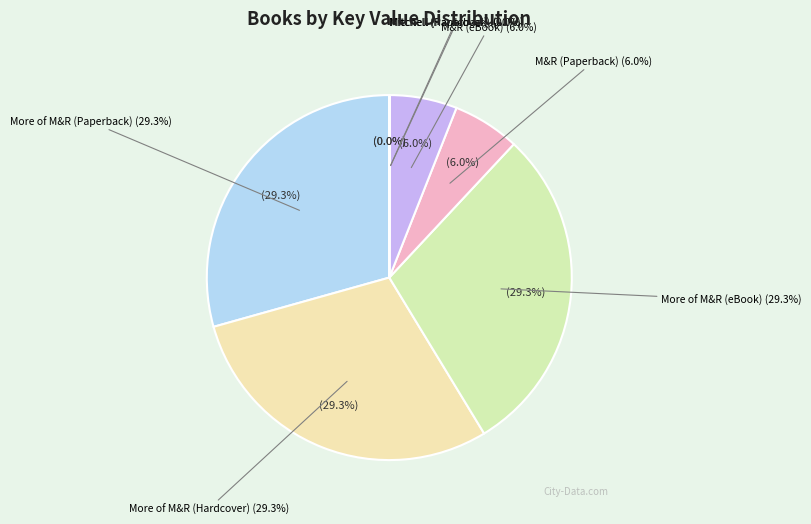

To the nearest percent, what is the difference between the largest and smallest slice percentages?

29%